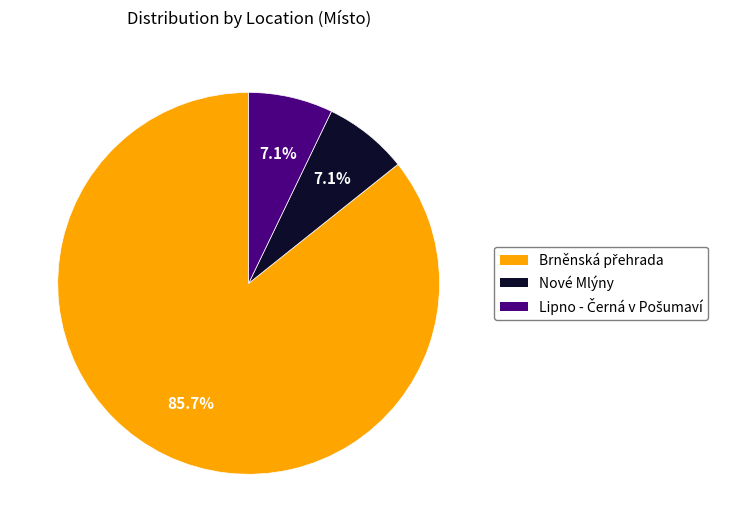

To the nearest percent, what is the difference between the largest and smallest slice percentages?

79%